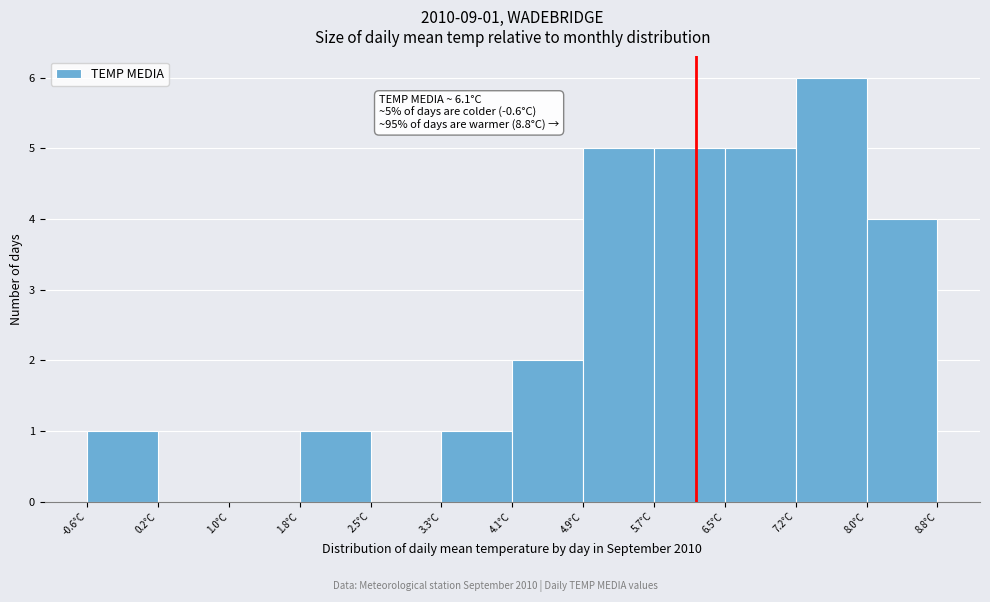

Which range on the x-axis has the tallest bar?

7.2 to 8.0